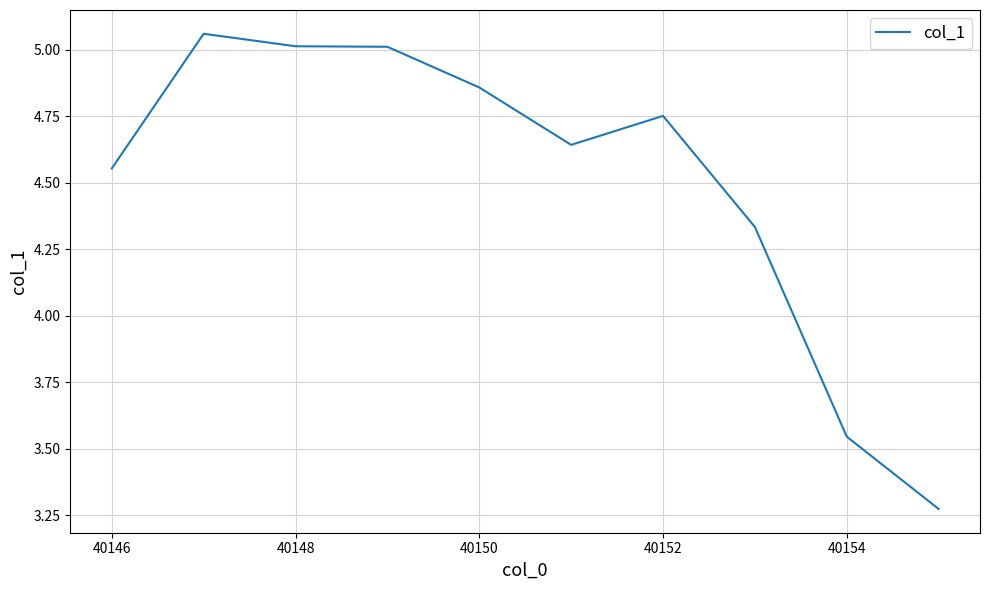

What is the difference between the maximum and minimum values?

1.8